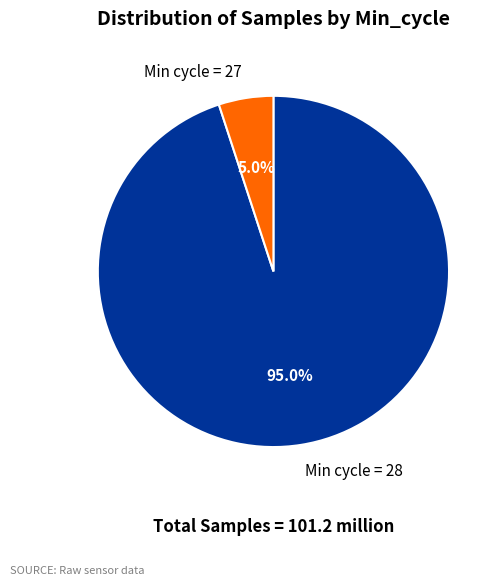

Is there a majority slice in this chart?

Yes